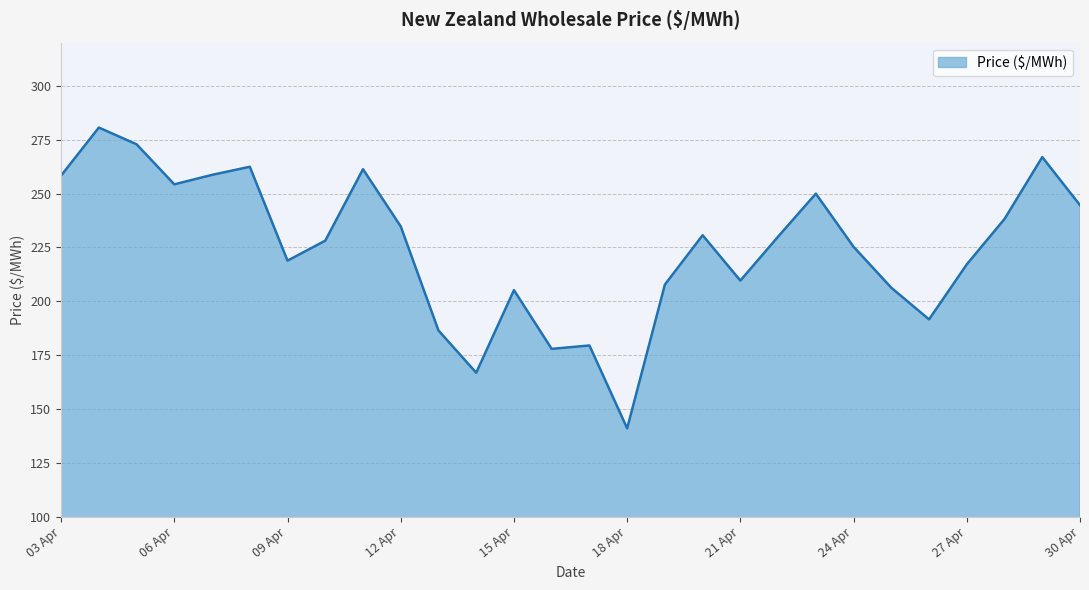

How many lines are shown in the chart?

1